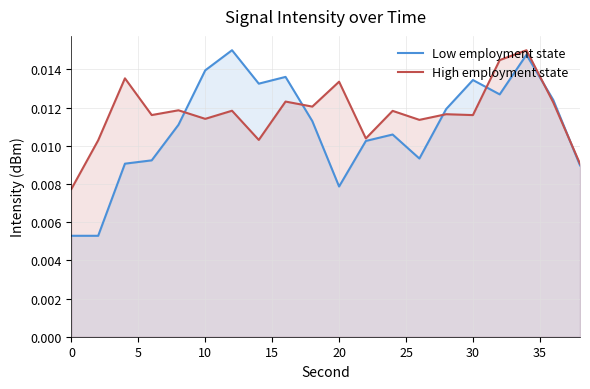

Rank the series by their average value, from lowest to highest.

Low employment state, High employment state